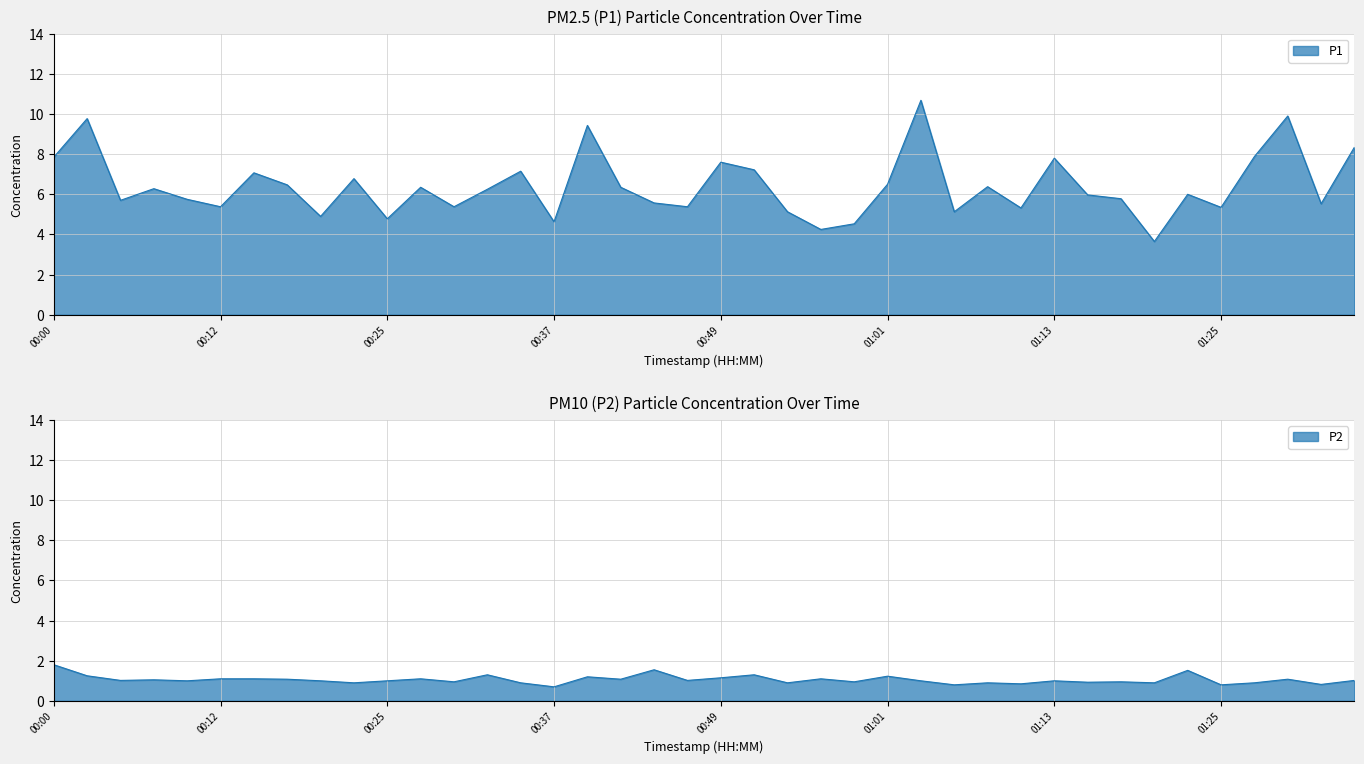

What is the minimum value for P2?

0.7